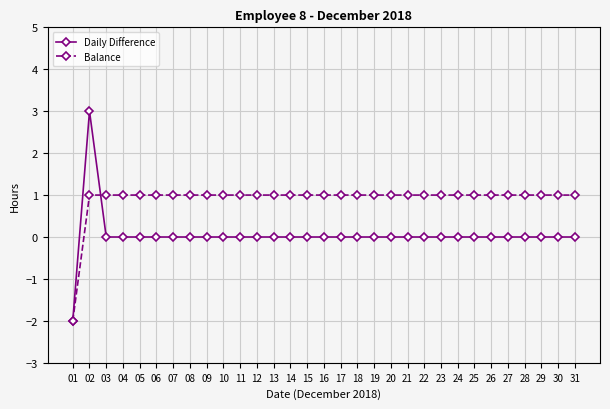

Is the value of Balance at 13 greater than the value of Daily Difference at 19?

Yes